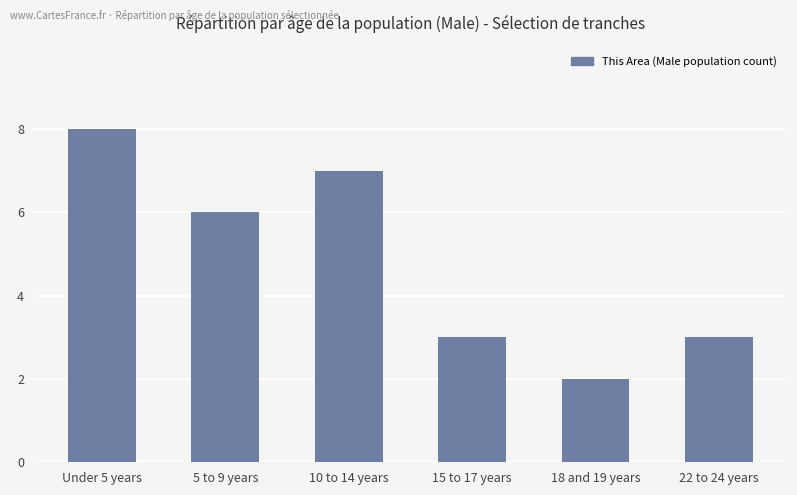

Where is the data nearest to the value 5?

5 to 9 years